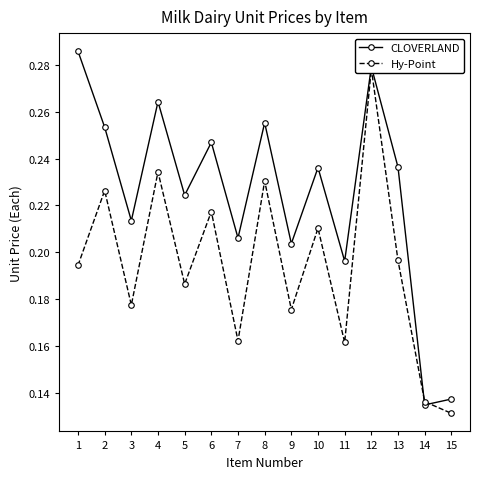

What are all the series names shown in the legend?

CLOVERLAND, Hy-Point